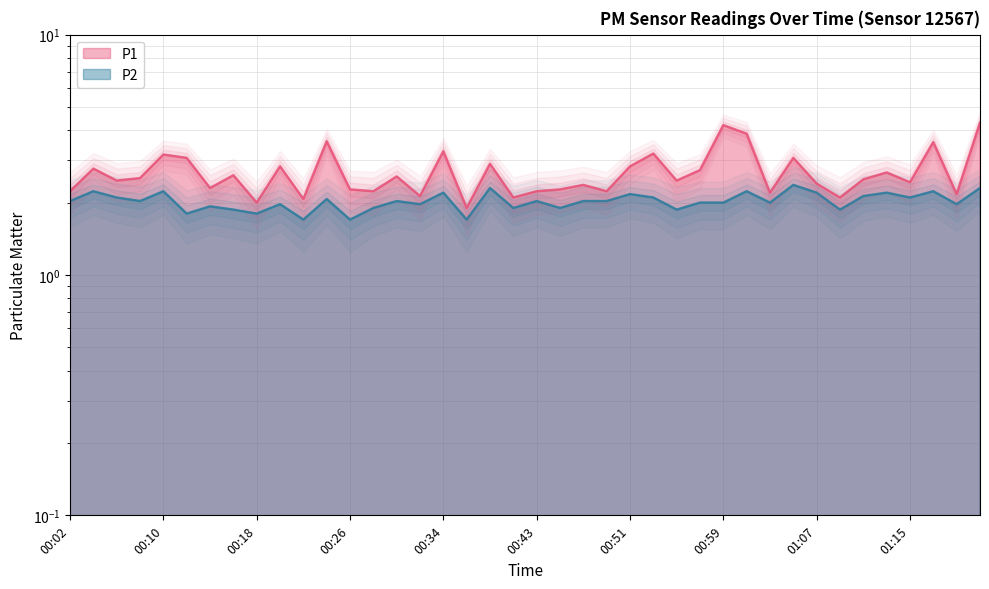

List the labels in order of P2 value, largest first.

01:05, 00:38, 01:21, 00:04, 00:10, 01:01, 01:17, 00:34, 01:07, 01:13, 00:51, 01:11, 00:06, 00:53, 01:15, 00:24, 00:02, 00:08, 00:30, 00:43, 00:47, 00:49, 00:57, 00:59, 01:03, 00:20, 00:32, 01:19, 00:14, 00:28, 00:41, 00:45, 00:16, 00:55, 01:09, 00:12, 00:18, 00:22, 00:26, 00:36